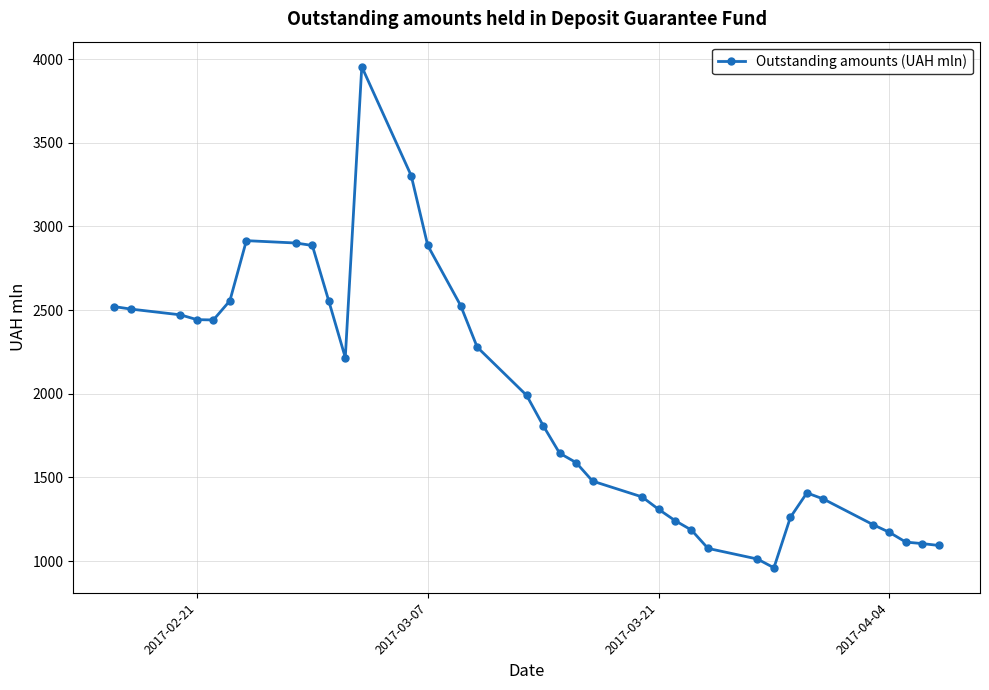

What is the average value?

1938.8